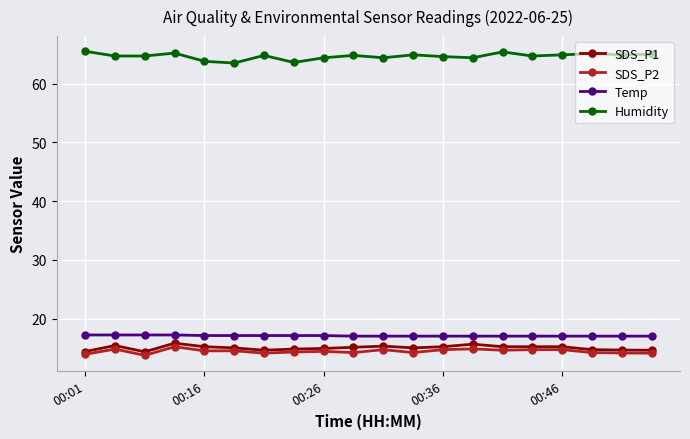

What is the value of the SDS_P2 point at the 8th from the left?

14.3